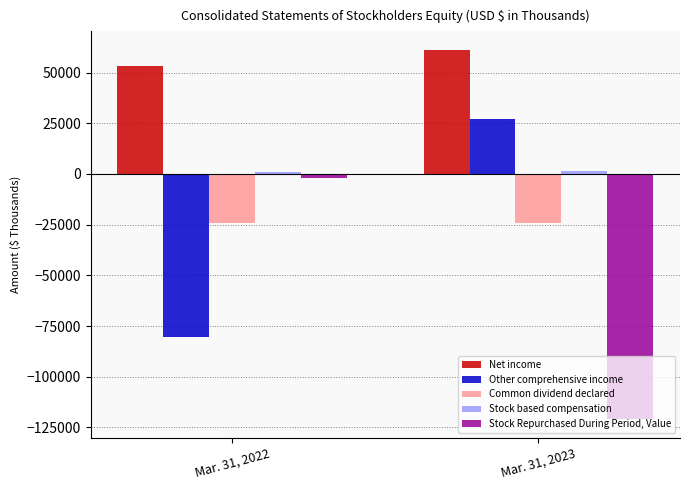

What is the difference between the maximum and minimum values in the Stock Repurchased During Period, Value series?

119209